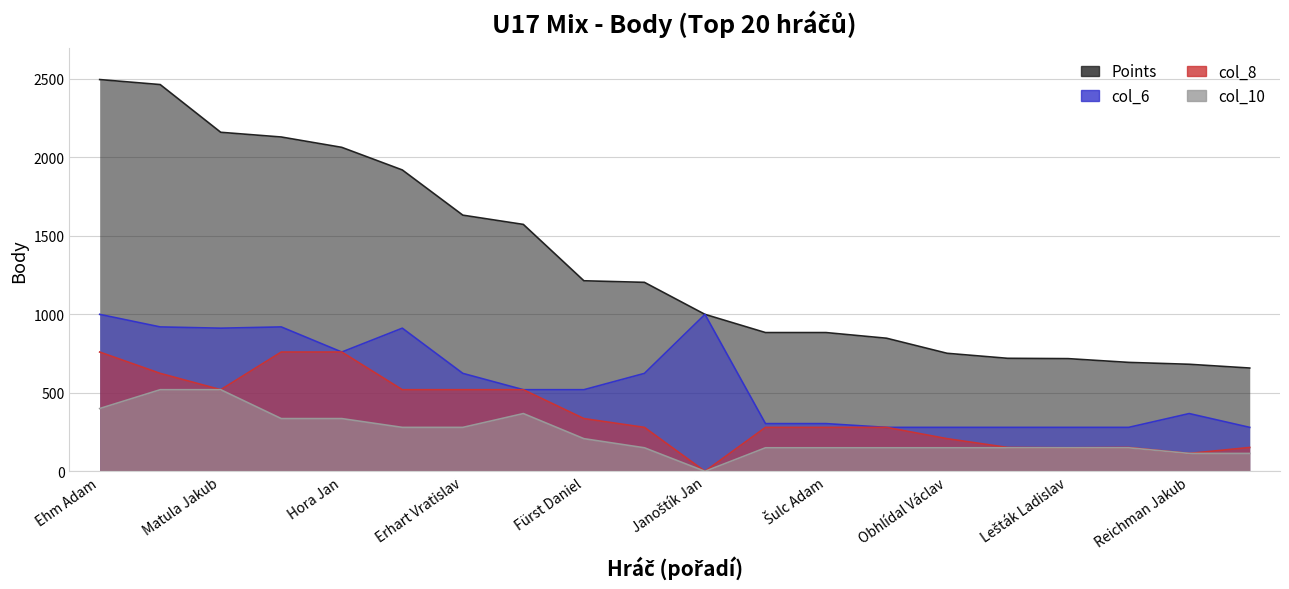

At which label is col_8 closest to 380?

Fürst Daniel